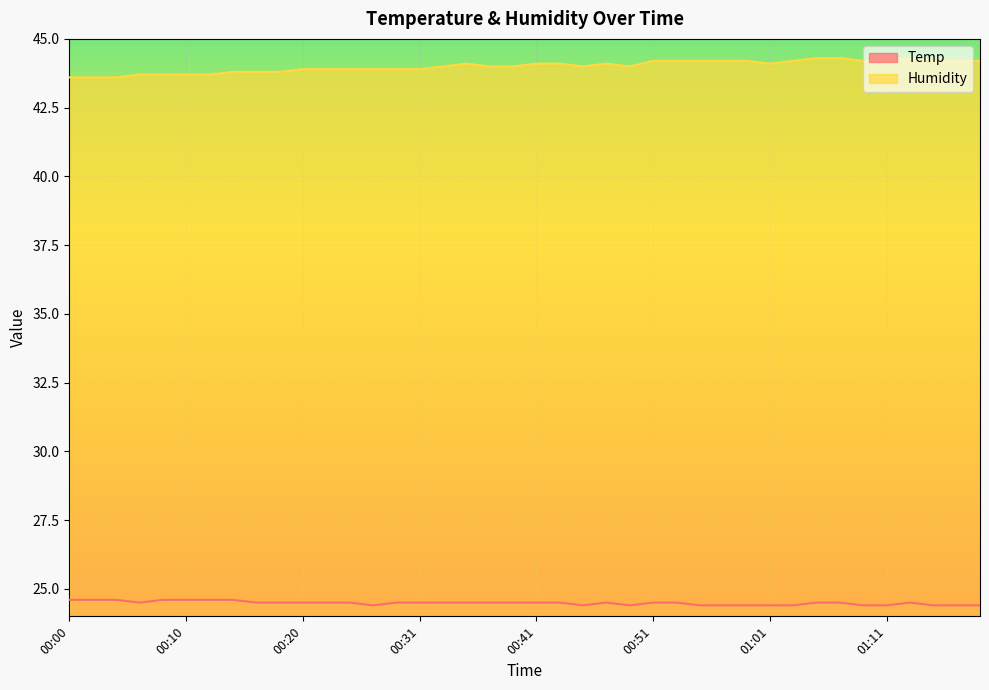

How many series are shown in this chart?

2